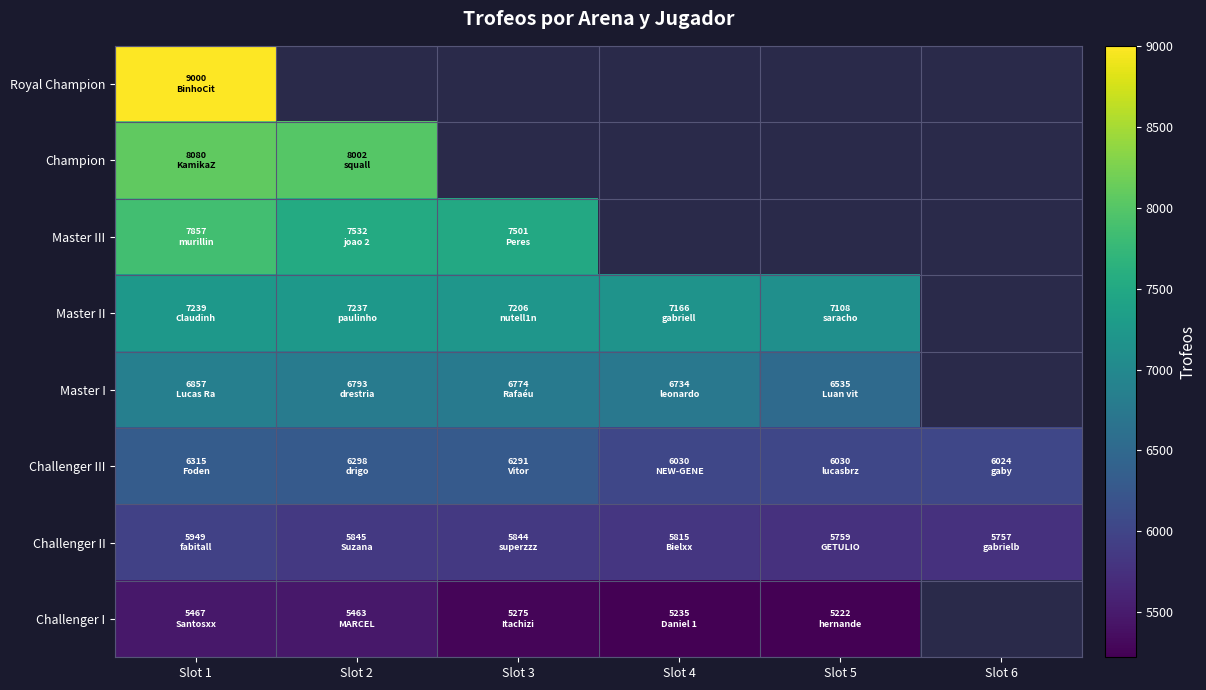

Which category has the lowest value in the Master I series?

Slot 5